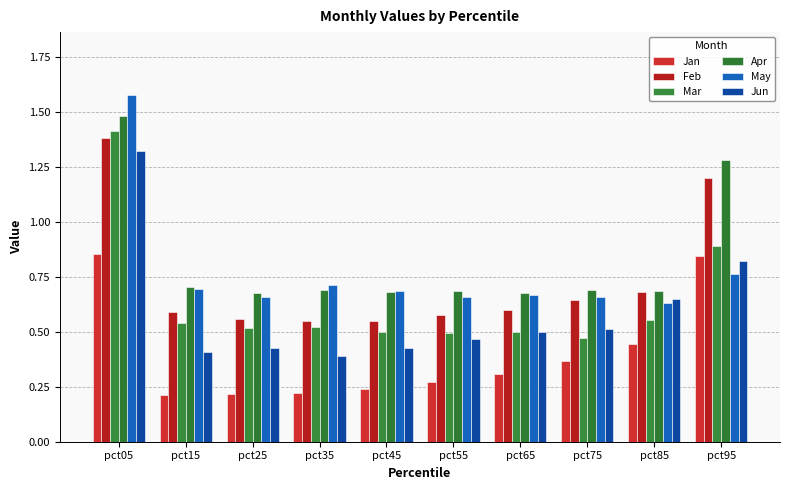

What is the difference between the Feb values at pct55 and pct75?

0.1